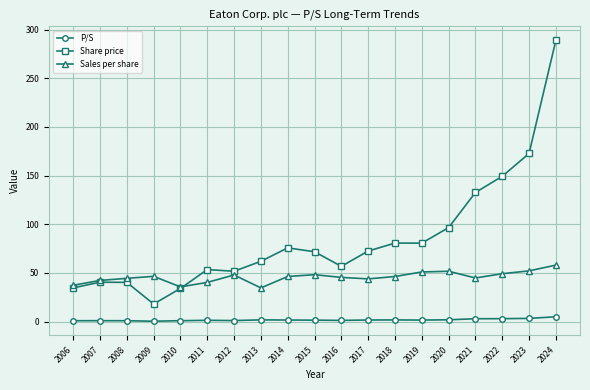

What is the sum of all Share price values?

1613.4